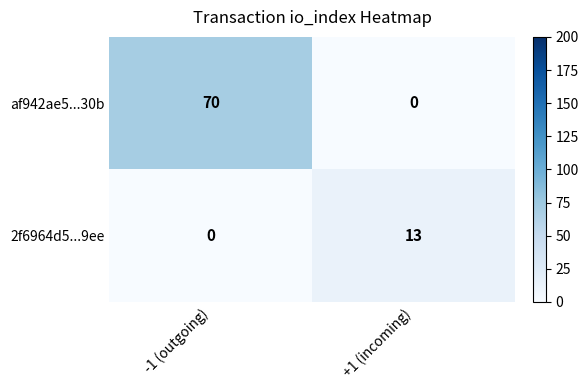

What is the difference between the highest and lowest values at +1 (incoming)?

13